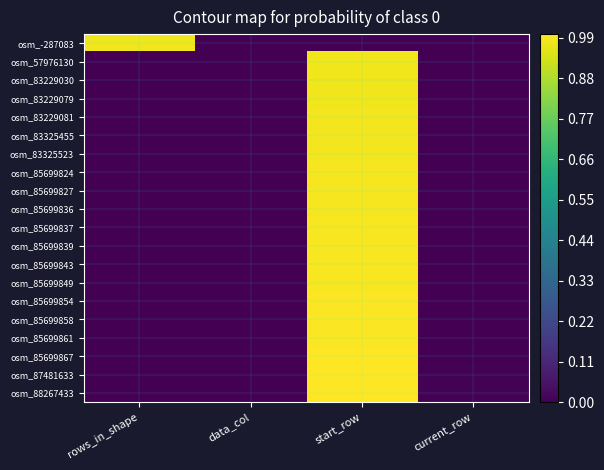

Rank the series by their maximum value, from highest to lowest.

osm_88267433, osm_87481633, osm_85699867, osm_85699861, osm_85699858, osm_85699854, osm_85699849, osm_85699843, osm_85699839, osm_85699837, osm_85699836, osm_85699827, osm_85699824, osm_83325523, osm_83325455, osm_83229081, osm_83229079, osm_83229030, osm_57976130, osm_-287083